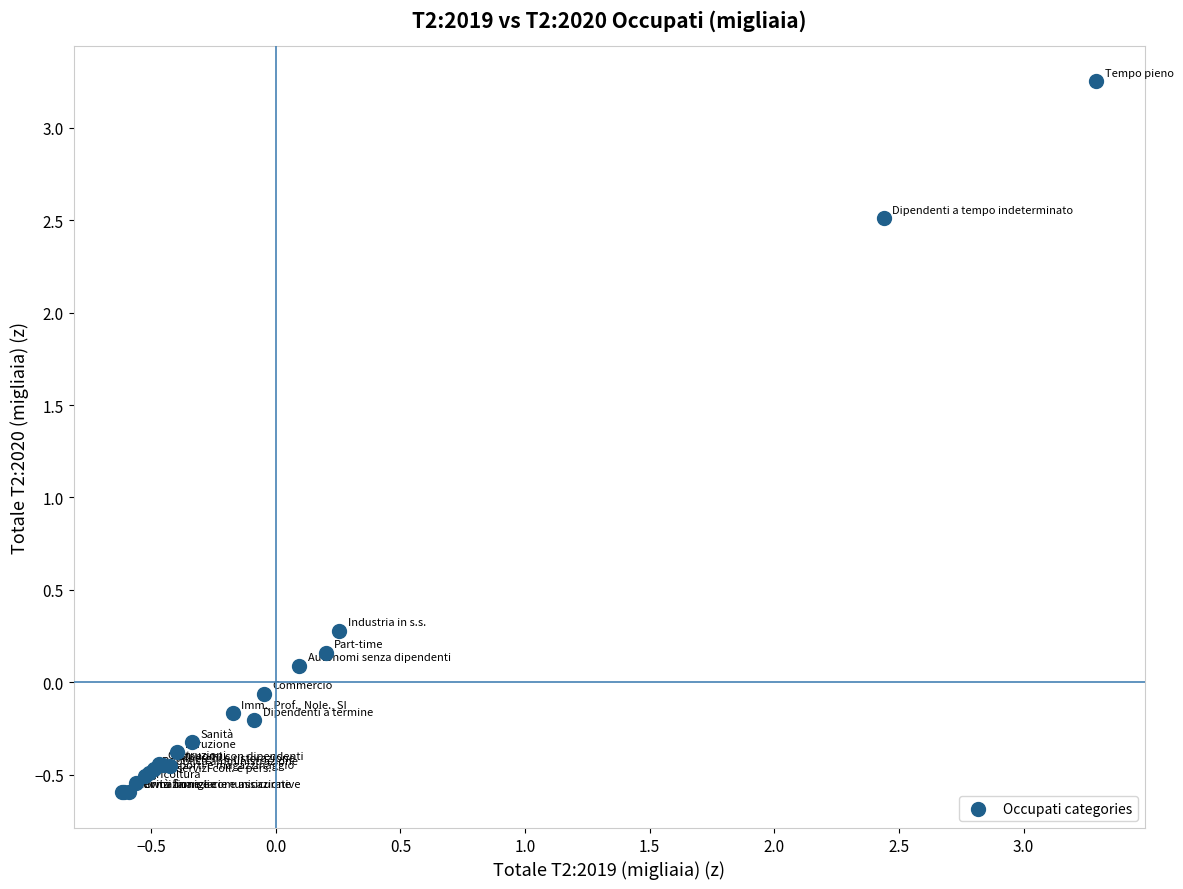

What Y value in the scatter plot is closest to 1?

0.3